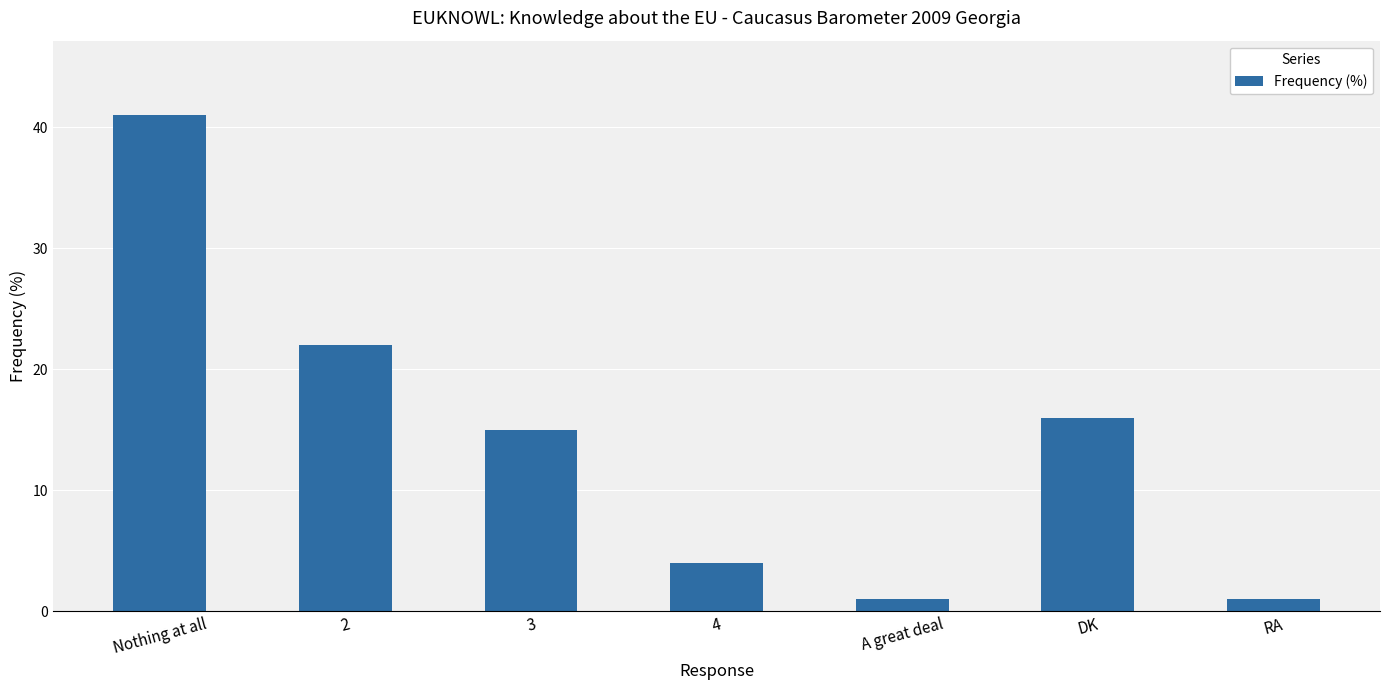

What is the difference between the values at 4 and RA?

3